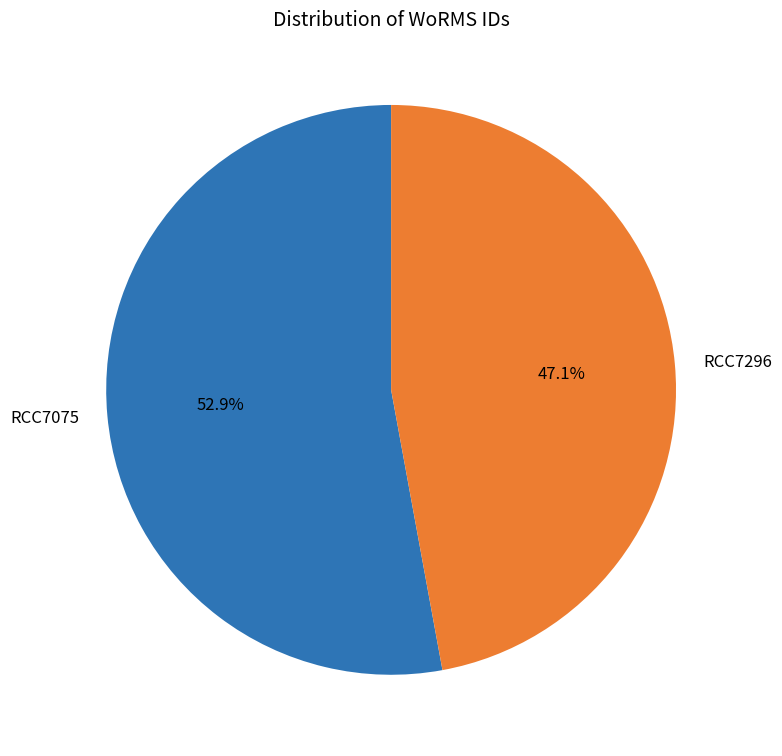

Which slice is the largest?

RCC7075